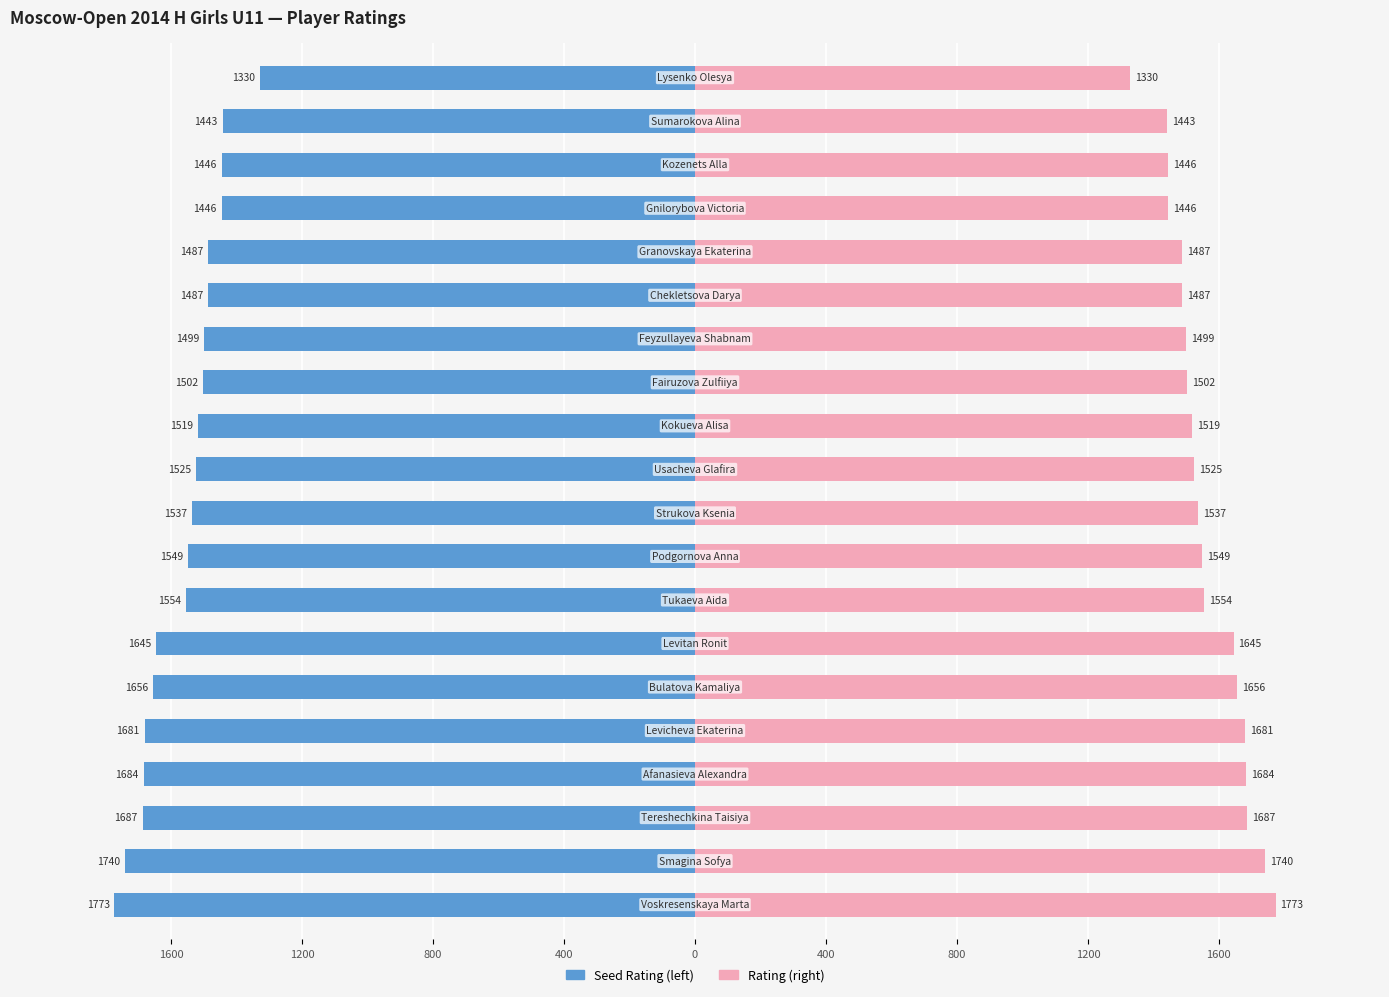

True or false: Rating (mirror) has a value of 944 at 12.

False